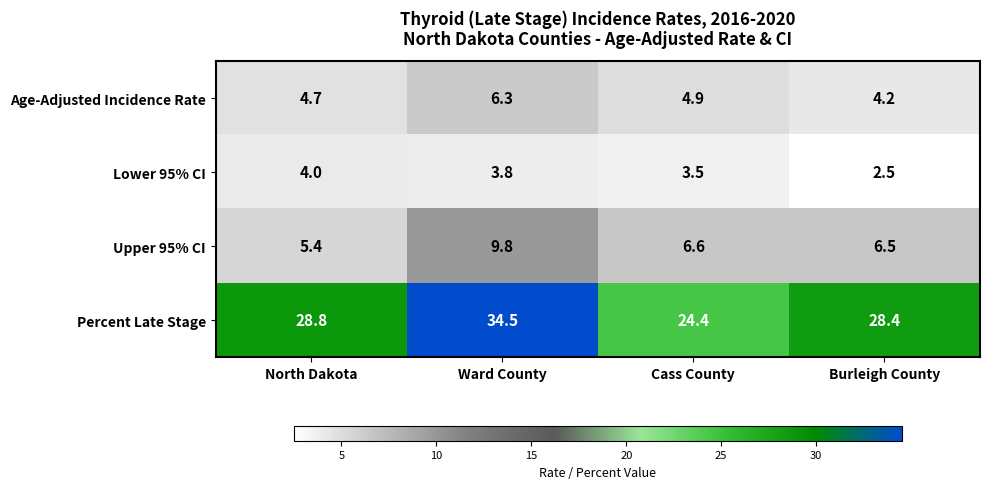

What is the greatest value displayed?

34.5